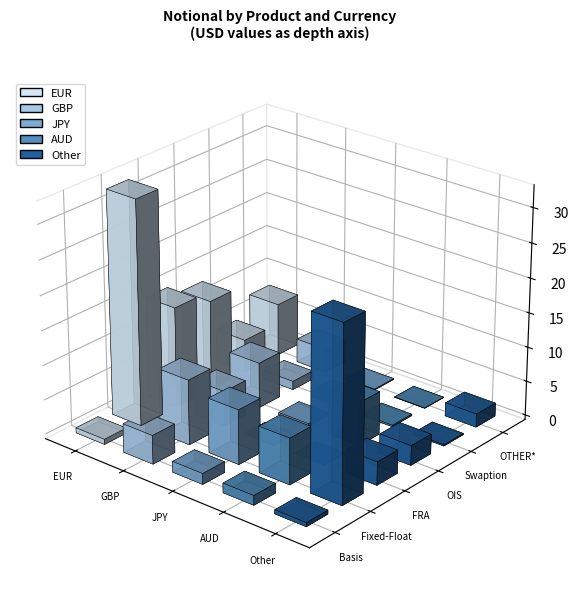

List the series in order of their peak value, lowest first.

AUD, JPY, GBP, Other, EUR